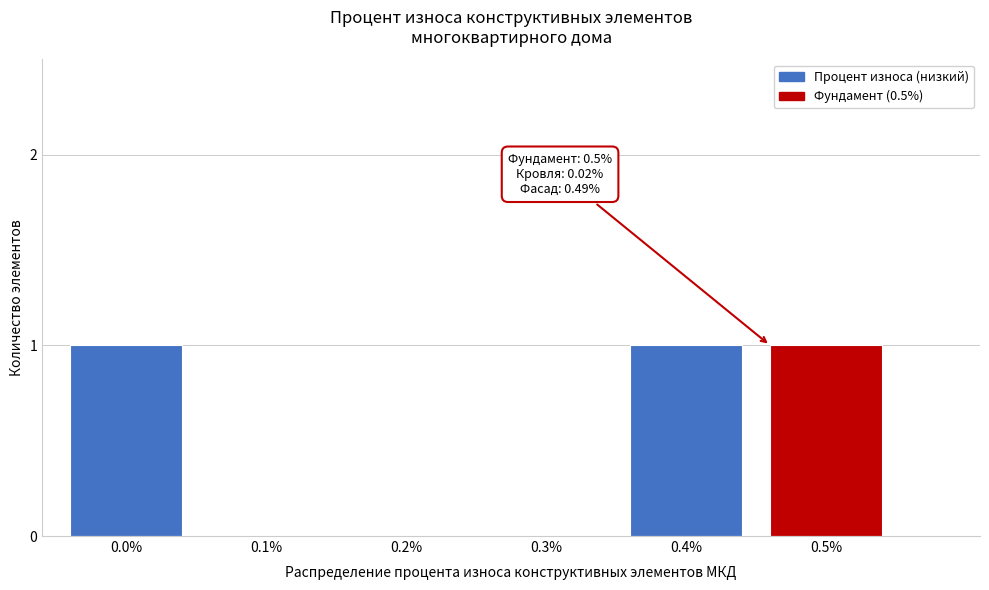

Reading left to right, transcribe all the data shown in this chart.

0.0%=1	0.1%=0	0.2%=0	0.3%=0	0.4%=1	0.5%=1